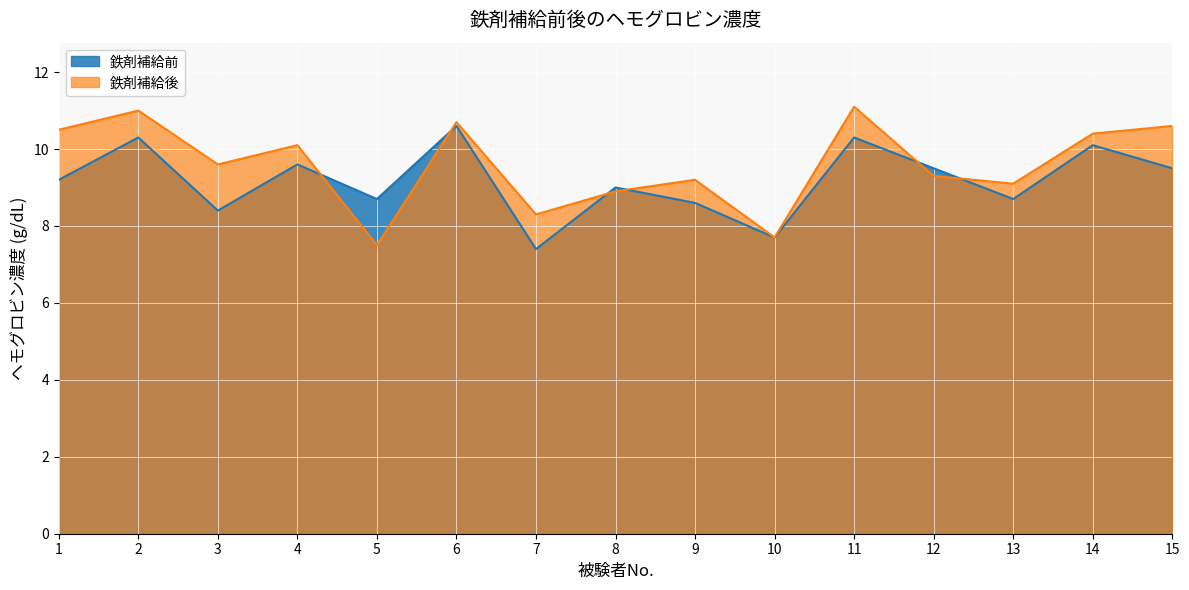

How many interior local peaks does the 鉄剤補給後 series have?

5